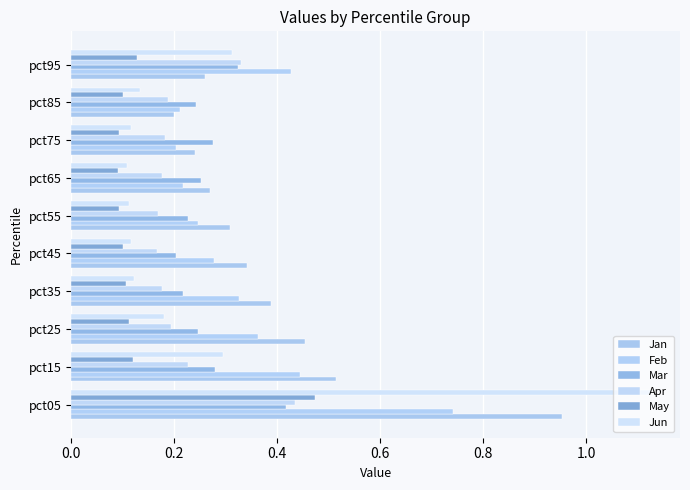

How many data points does each series have?

10